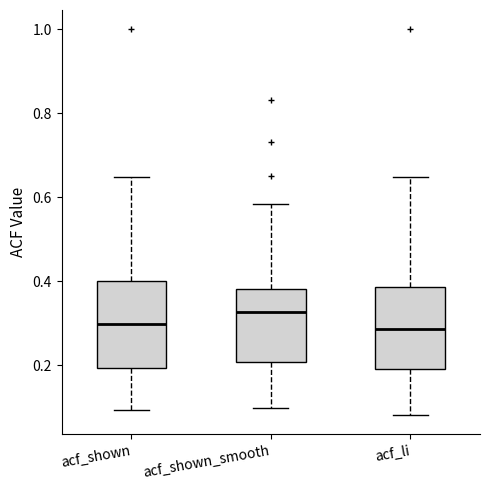

Where does the median line of the box for acf_shown sit on the y-axis? The values are not printed on the chart, so give them approximately, as read against the axis.

0.30